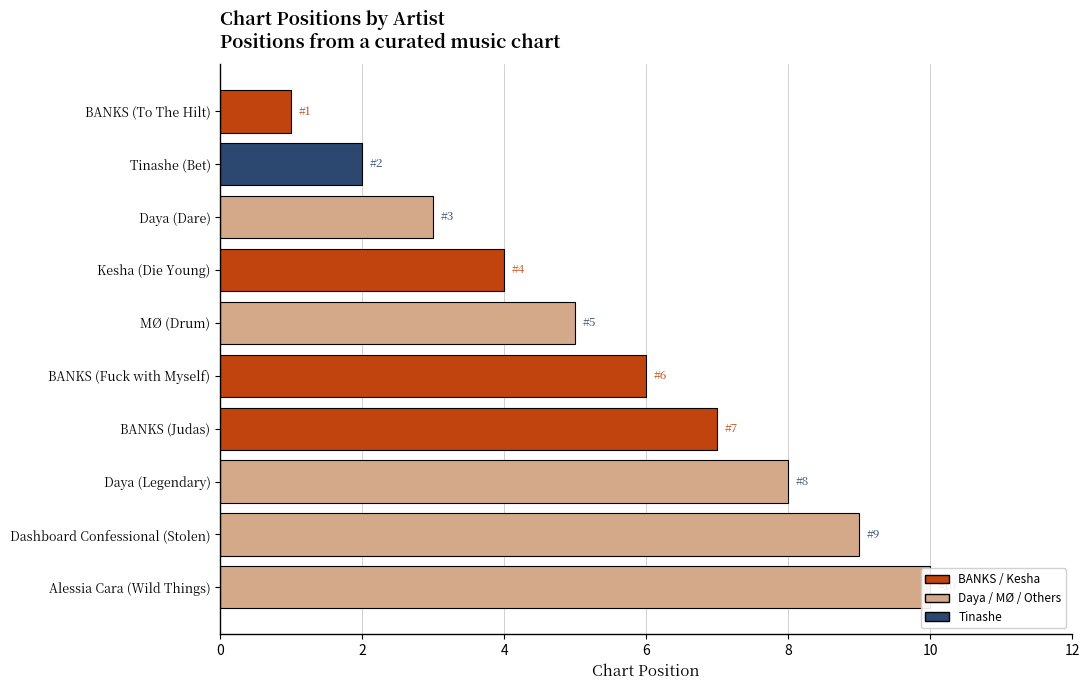

What is the difference between the maximum and second lowest values?

8